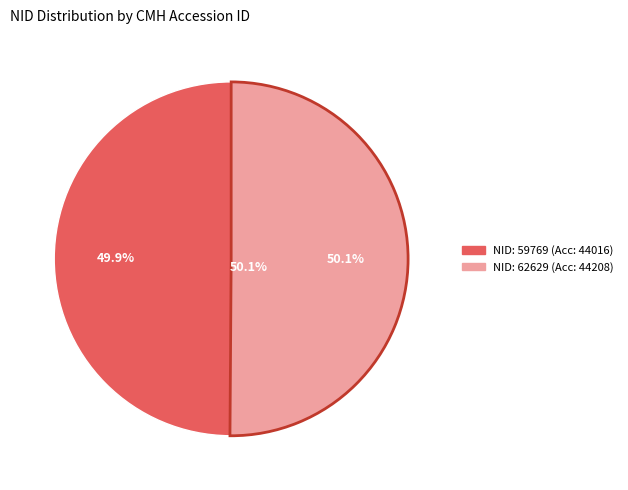

What is the change in value from 59769 to 62629?

+192